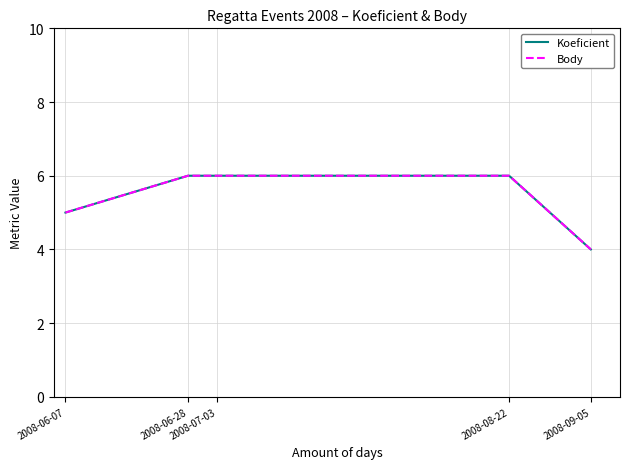

Which series changed the most between 2008-06-07 and 2008-09-05?

Koeficient